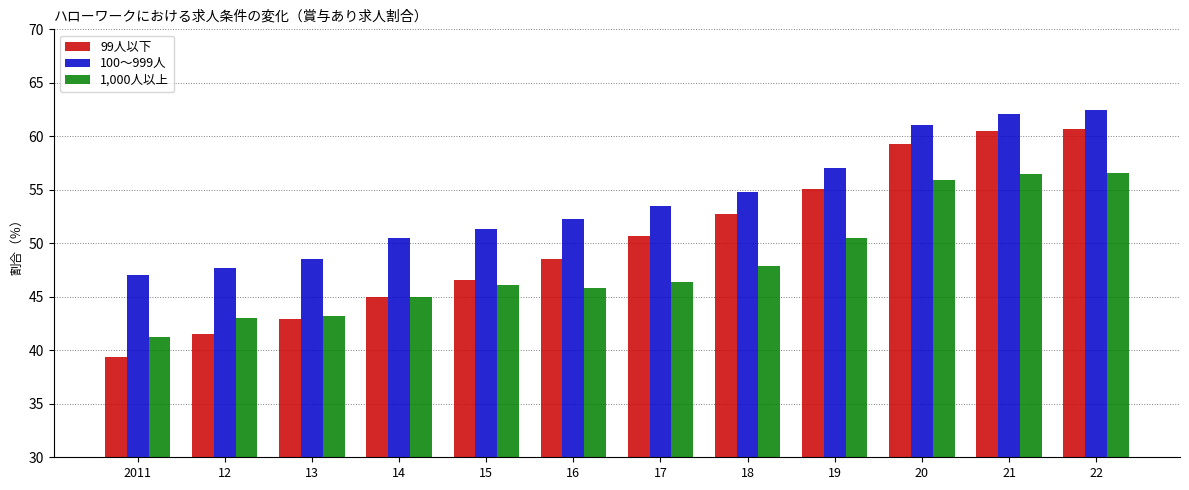

Which series changed the most between 2011 and 16?

99人以下